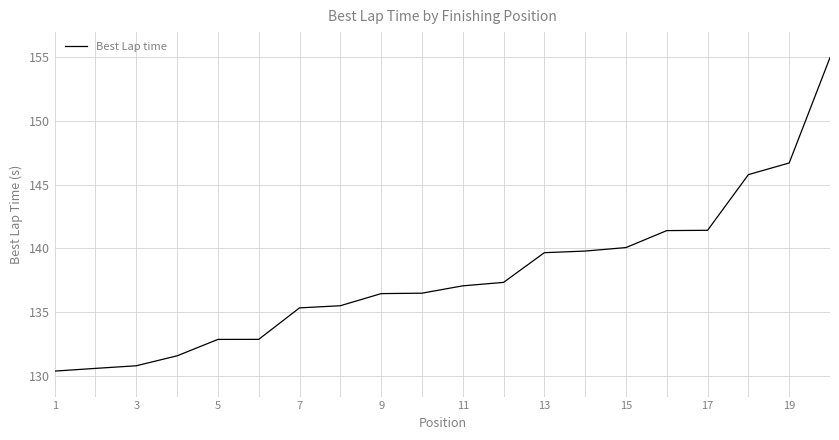

What is the difference between the maximum and minimum values?

24.6